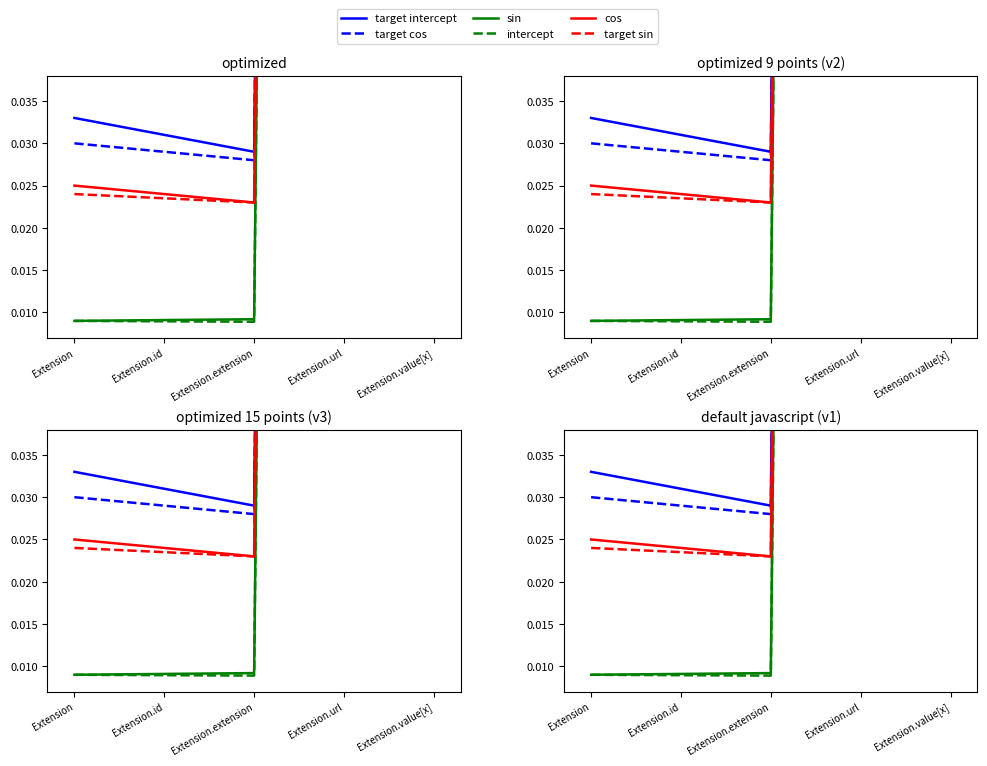

Which series changed the most between Extension.id and Extension.url?

sin